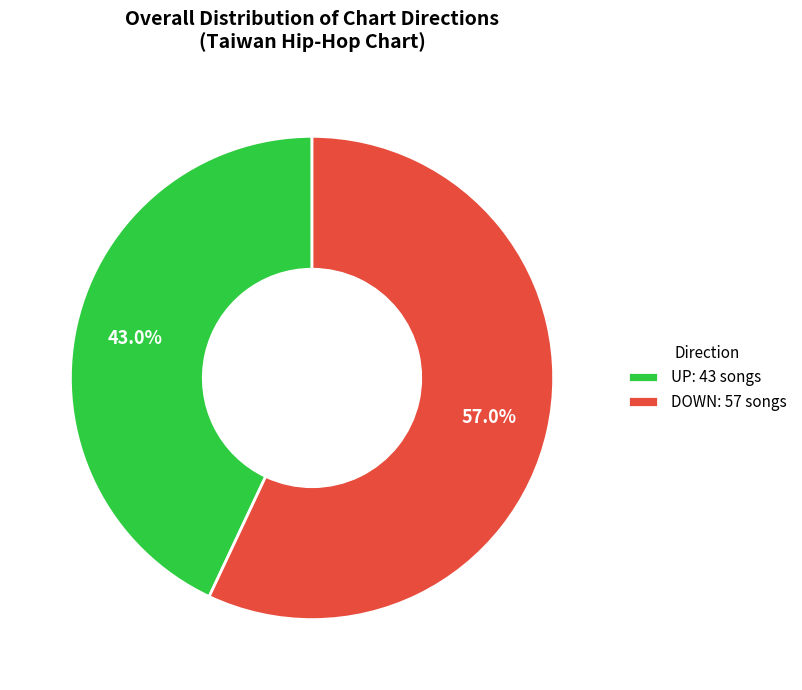

To the nearest percent, what is the average slice percentage?

50%